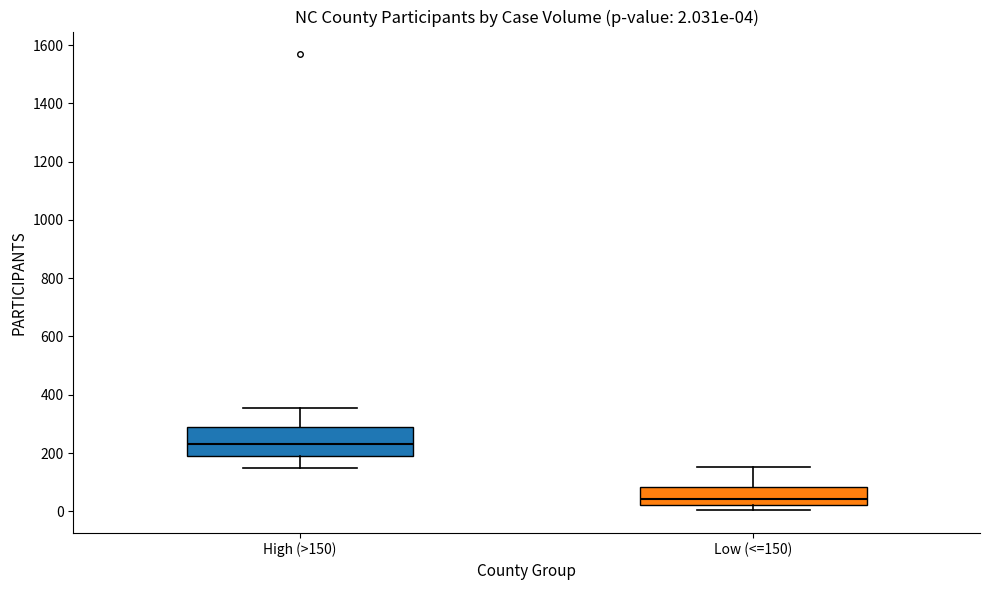

Comparing the boxes themselves (not the whiskers), which one is the tallest?

High (>150)